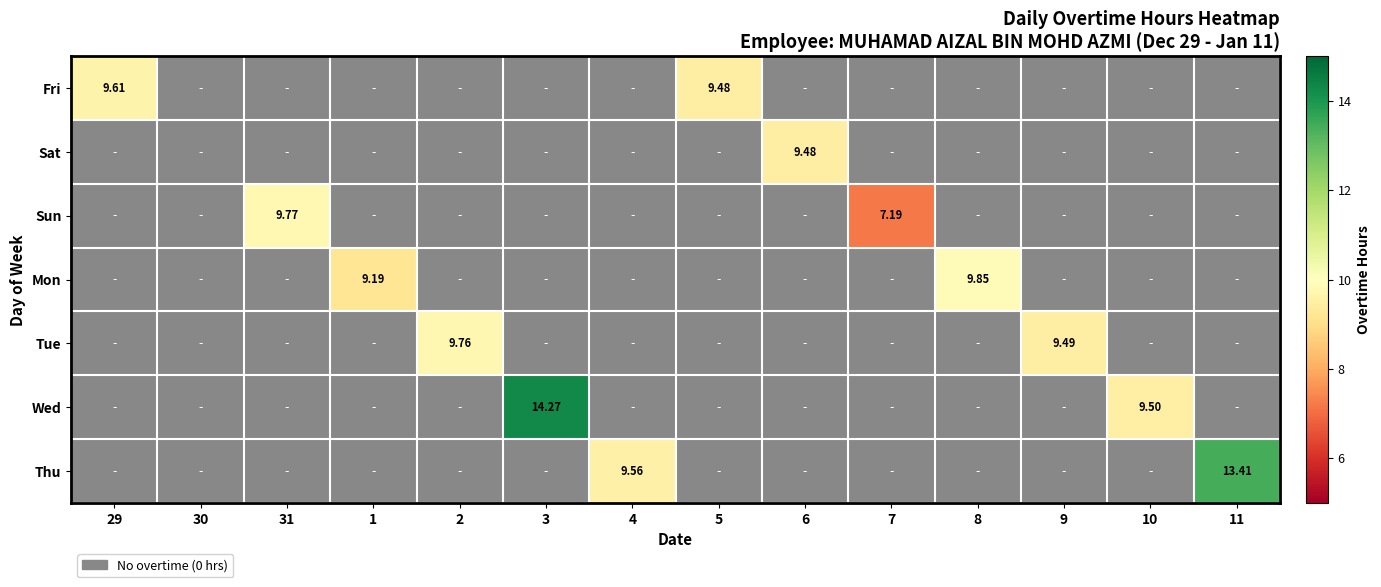

At which label is Fri closest to 4?

30